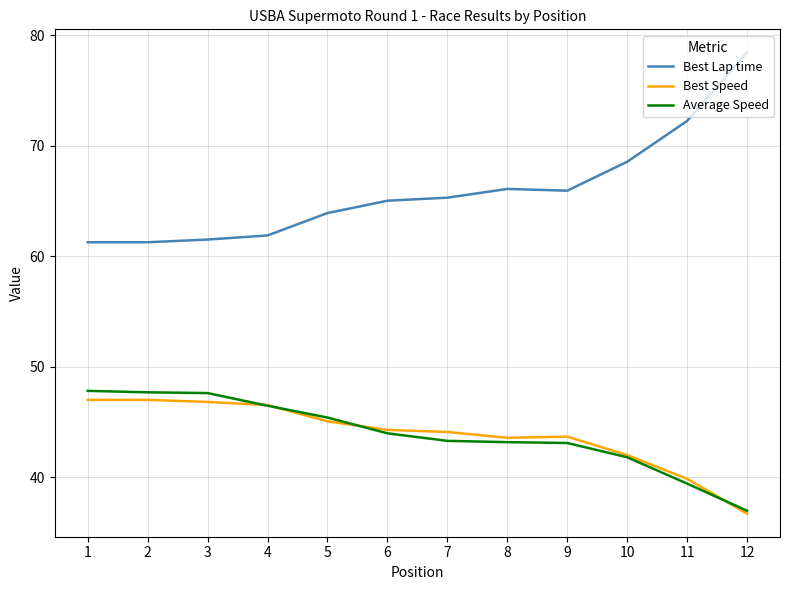

What is the spread (max minus min) of values at 5?

18.8